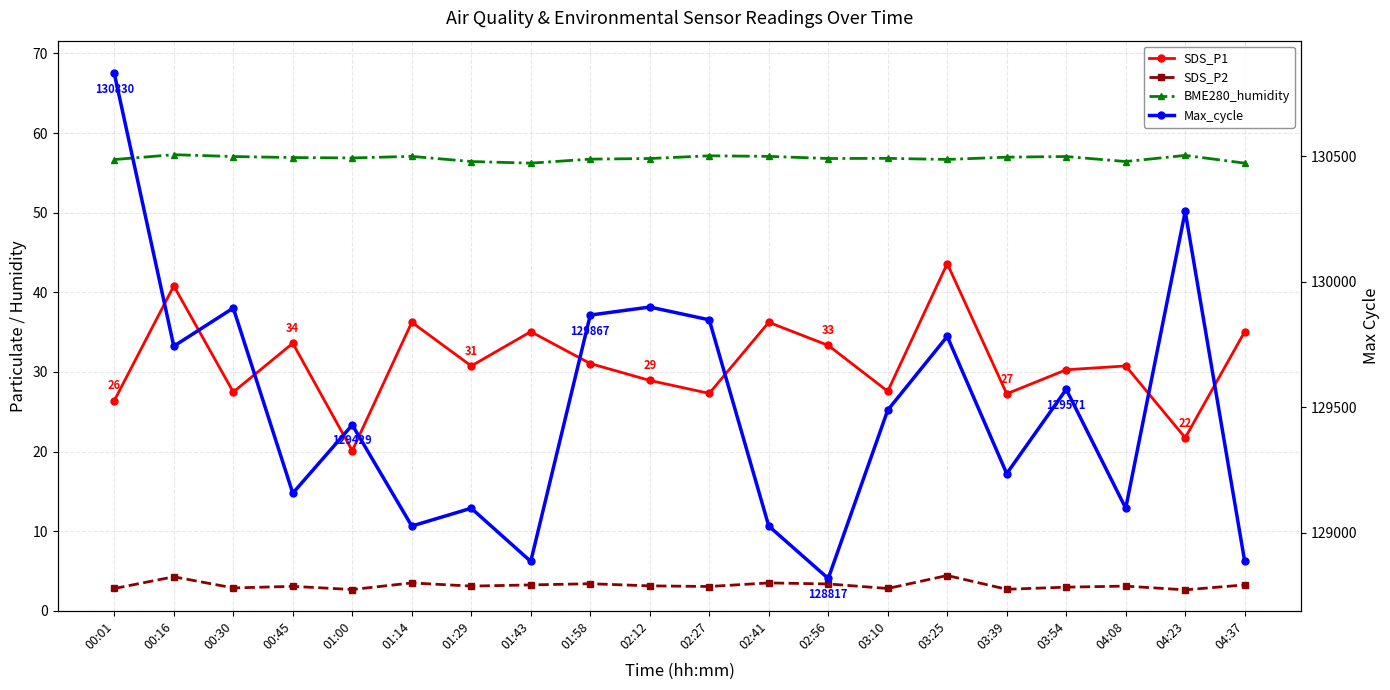

Reading left to right, list all the values displayed in this chart.

SDS_P1: 00:01=26.4	00:16=40.8	00:30=27.5	00:45=33.6	01:00=20.1	01:14=36.2	01:29=30.8	01:43=35.0	01:58=31.1	02:12=28.9	02:27=27.3	02:41=36.2	02:56=33.3	03:10=27.6	03:25=43.6	03:39=27.2	03:54=30.3	04:08=30.8	04:23=21.7	04:37=35.0
SDS_P2: 00:01=2.8	00:16=4.3	00:30=2.9	00:45=3.1	01:00=2.7	01:14=3.5	01:29=3.1	01:43=3.2	01:58=3.4	02:12=3.1	02:27=3.0	02:41=3.5	02:56=3.4	03:10=2.8	03:25=4.4	03:39=2.7	03:54=3.0	04:08=3.1	04:23=2.6	04:37=3.2
BME280_humidity: 00:01=56.7	00:16=57.3	00:30=57.0	00:45=56.9	01:00=56.9	01:14=57.1	01:29=56.4	01:43=56.2	01:58=56.7	02:12=56.8	02:27=57.1	02:41=57.1	02:56=56.8	03:10=56.8	03:25=56.7	03:39=57.0	03:54=57.0	04:08=56.4	04:23=57.2	04:37=56.2
Max_cycle: 00:01=130830.0	00:16=129743.0	00:30=129895.0	00:45=129157.0	01:00=129429.0	01:14=129026.0	01:29=129097.0	01:43=128885.0	01:58=129867.0	02:12=129899.0	02:27=129848.0	02:41=129026.0	02:56=128817.0	03:10=129488.0	03:25=129782.0	03:39=129235.0	03:54=129571.0	04:08=129097.0	04:23=130280.0	04:37=128885.0